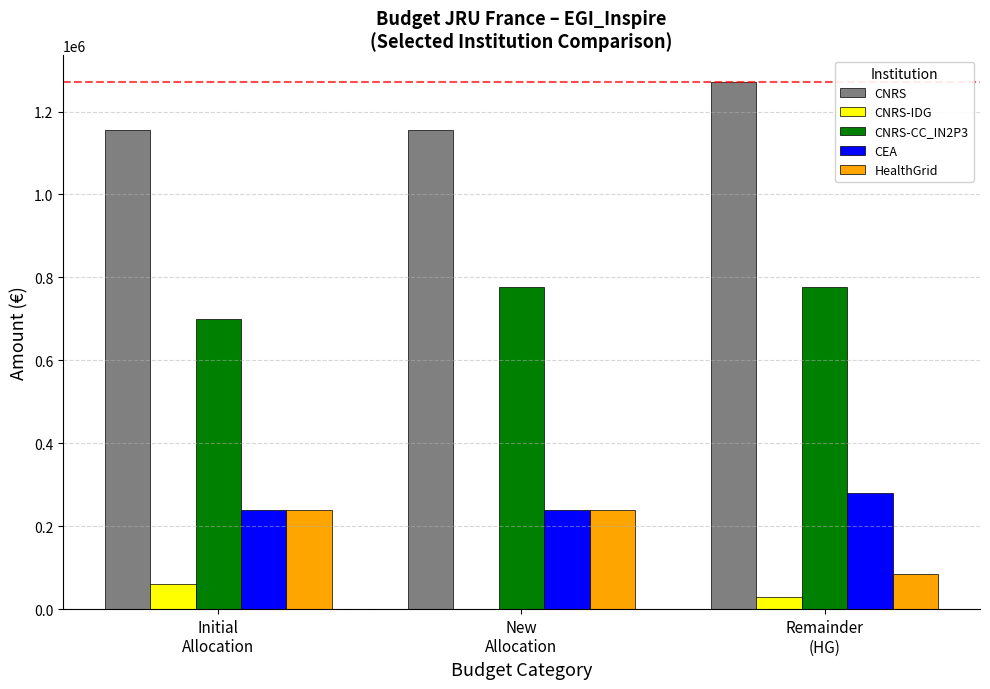

The value of CNRS at New
Allocation is 1579428.7. True or false?

False